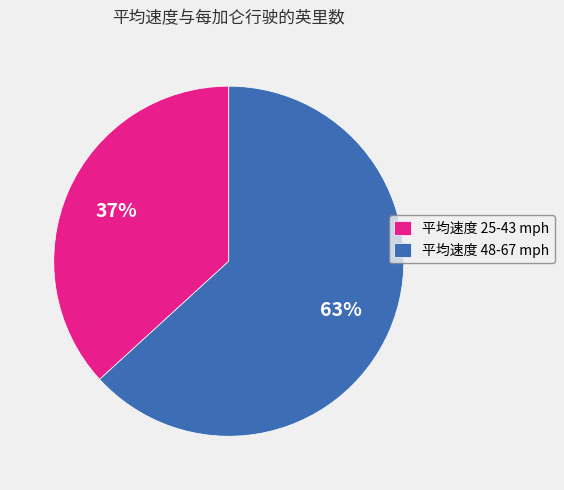

Which slice is the largest?

平均速度 48-67 mph